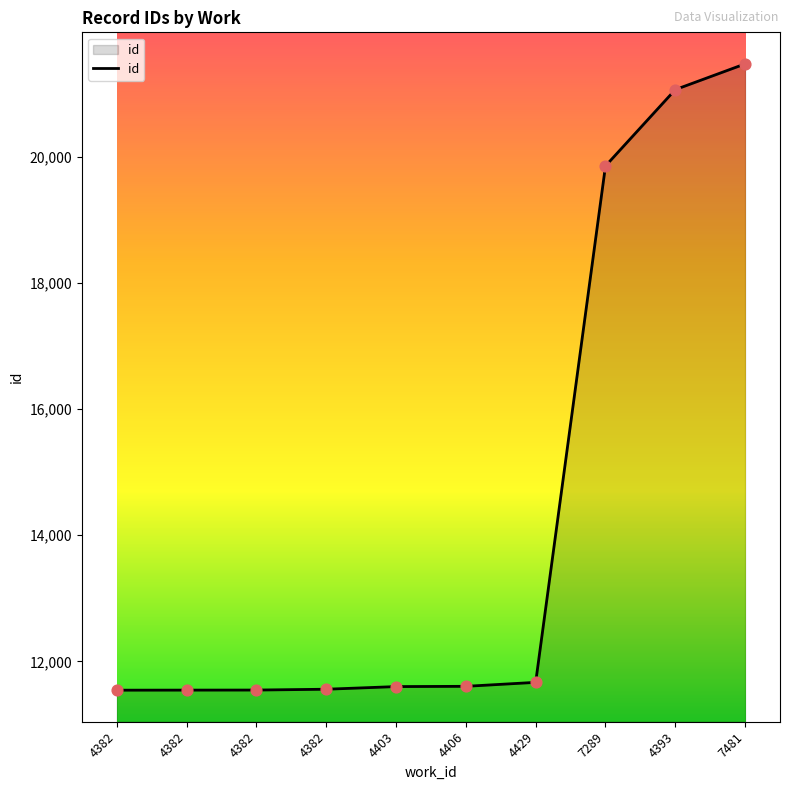

Does the chart have visible grid lines?

No